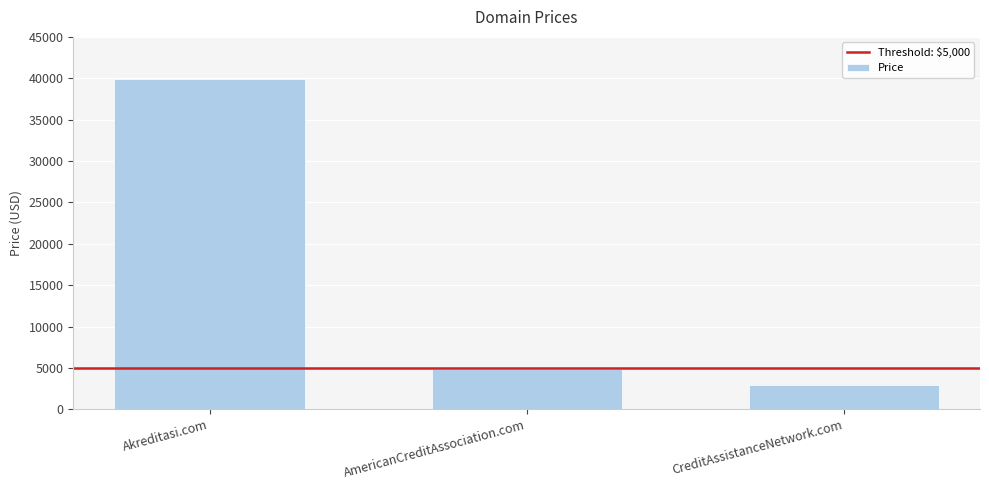

What is the label of the 1st bar from the right?

CreditAssistanceNetwork.com